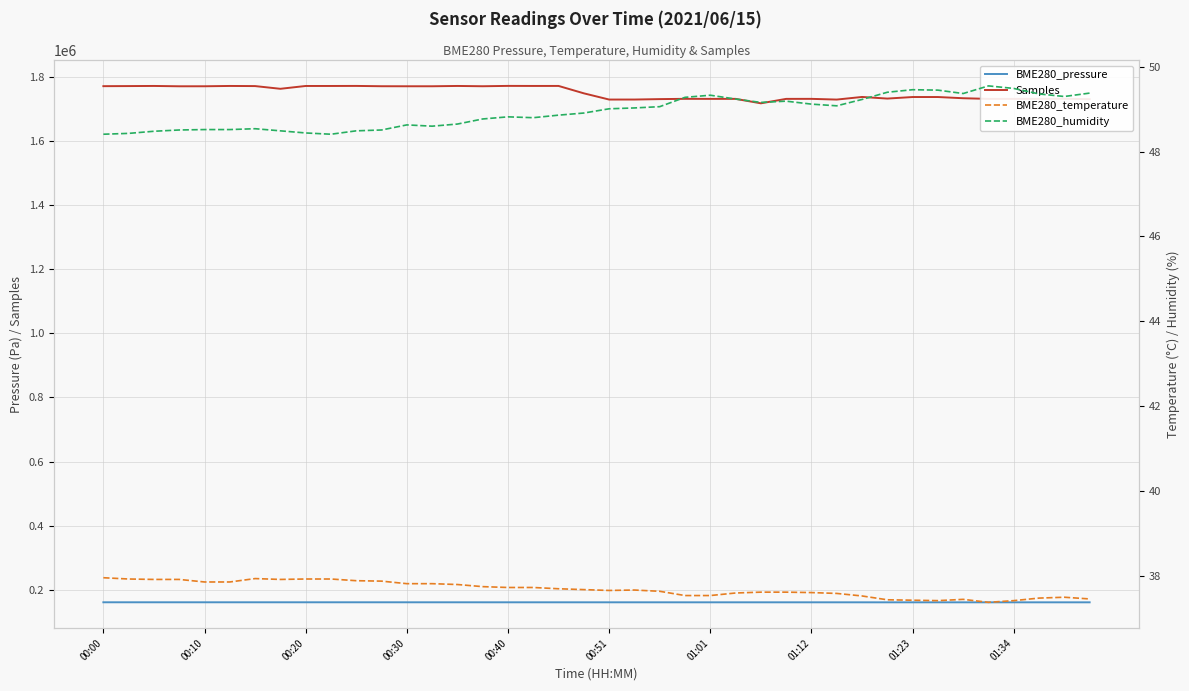

Does the chart display data point markers on the line(s)?

No